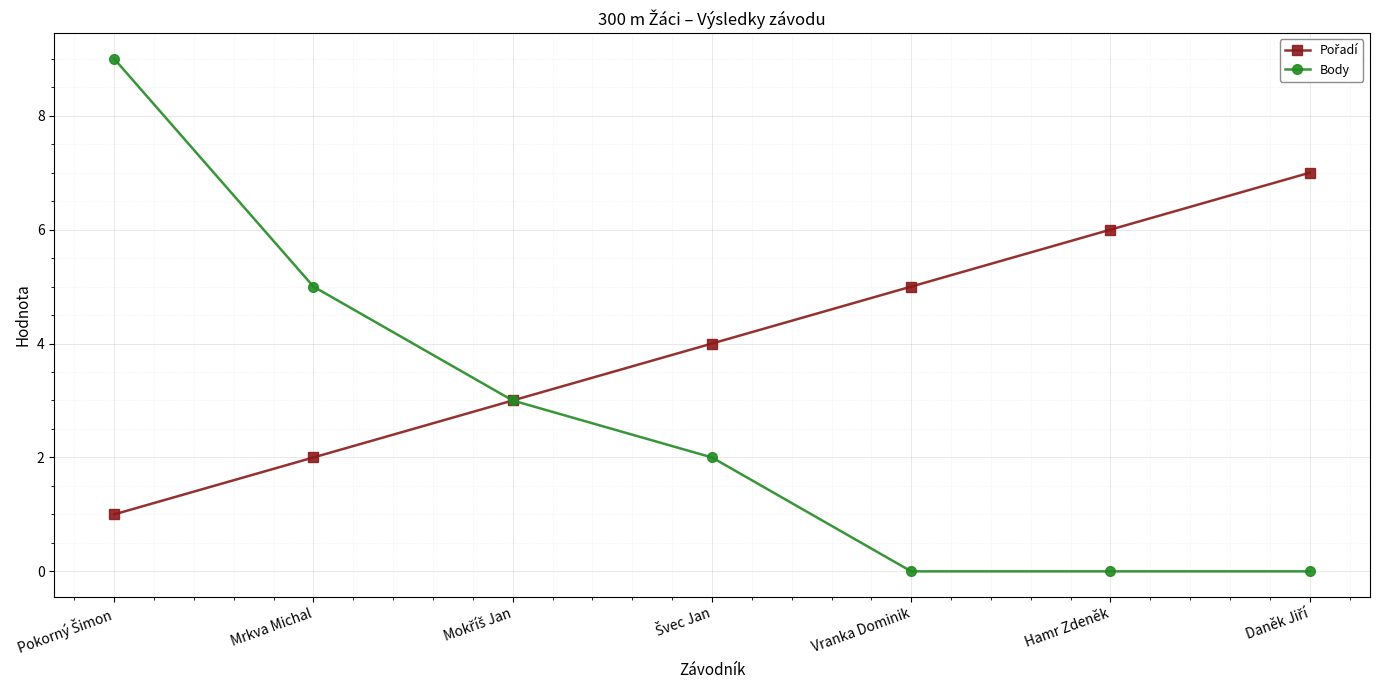

True or false: Body has a value of 5 at Mrkva Michal.

True